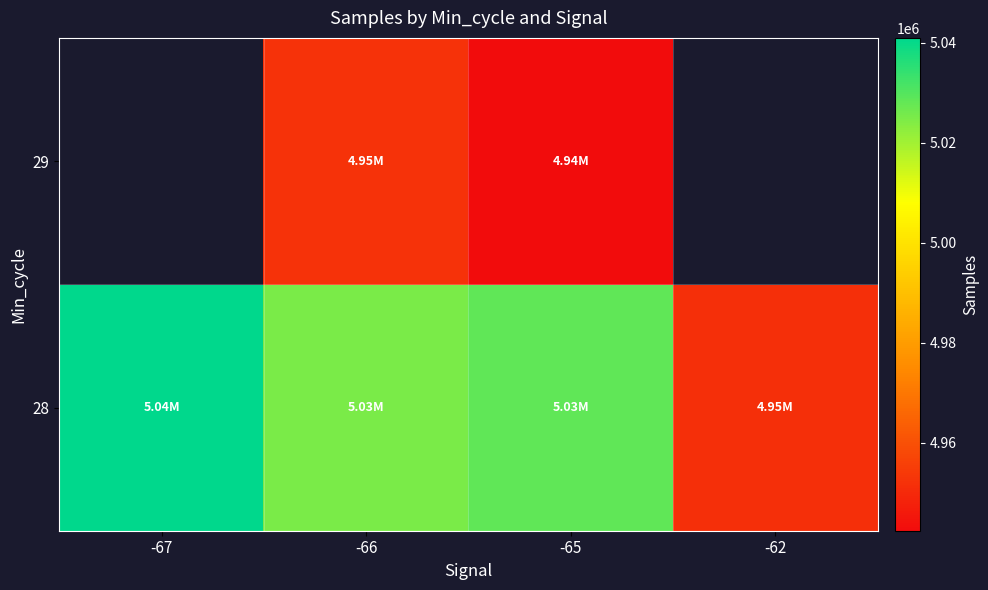

How many series are shown in this chart?

2